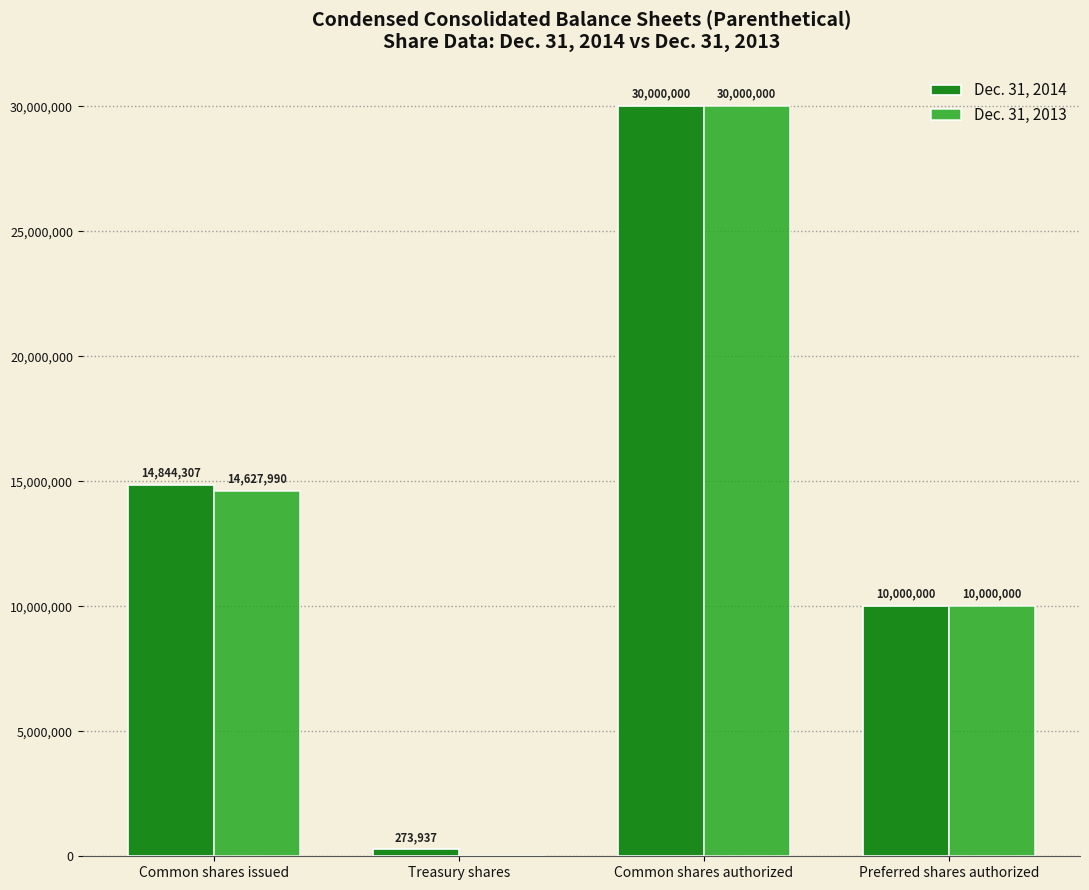

What are all the series names shown in the legend?

Dec. 31, 2014, Dec. 31, 2013